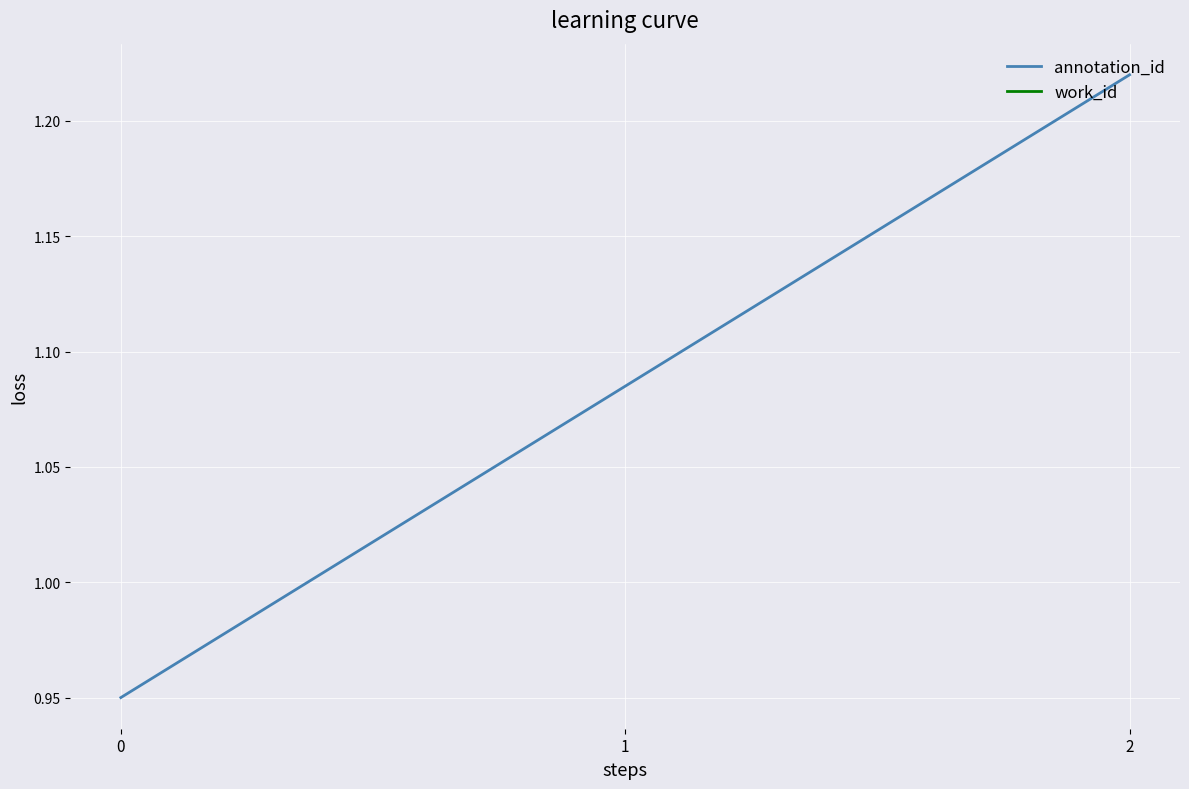

Where does the annotation_id series first go above 1?

1